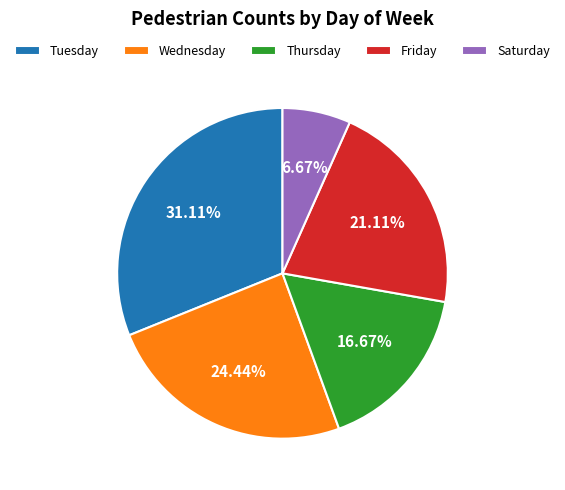

True or false: Tuesday accounts for 55% of the total.

False